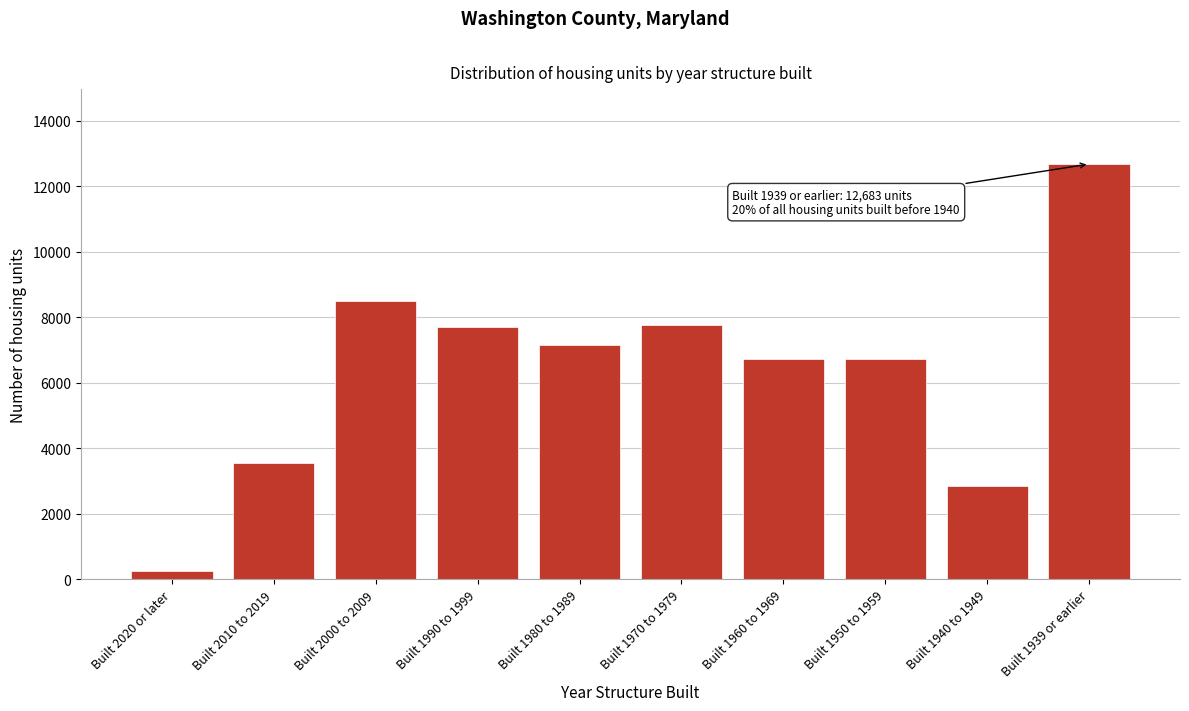

What is the sum of the values at Built 1950 to 1959 and Built 1980 to 1989?

13895